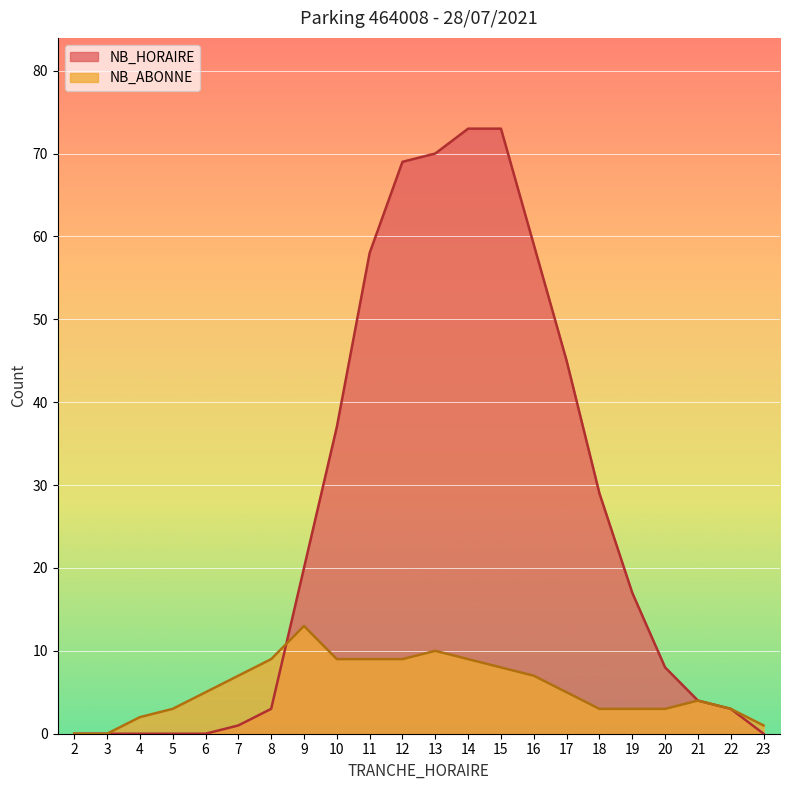

What are all the series names shown in the legend?

NB_HORAIRE, NB_ABONNE